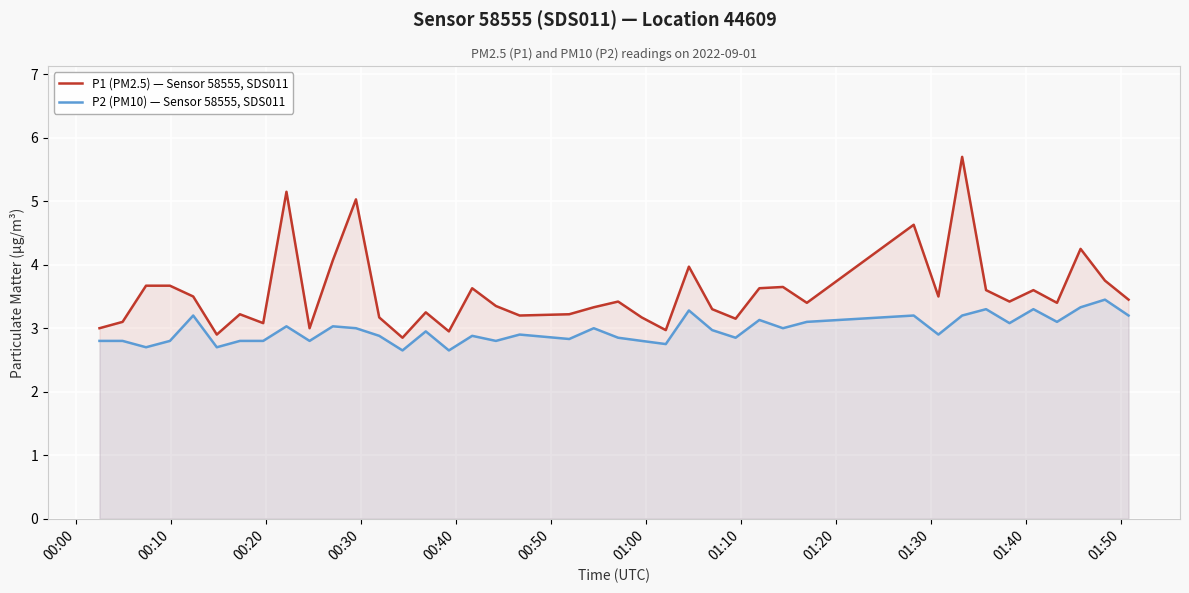

List the series in order of their peak value, lowest first.

P2 (PM10) — Sensor 58555, SDS011, P1 (PM2.5) — Sensor 58555, SDS011